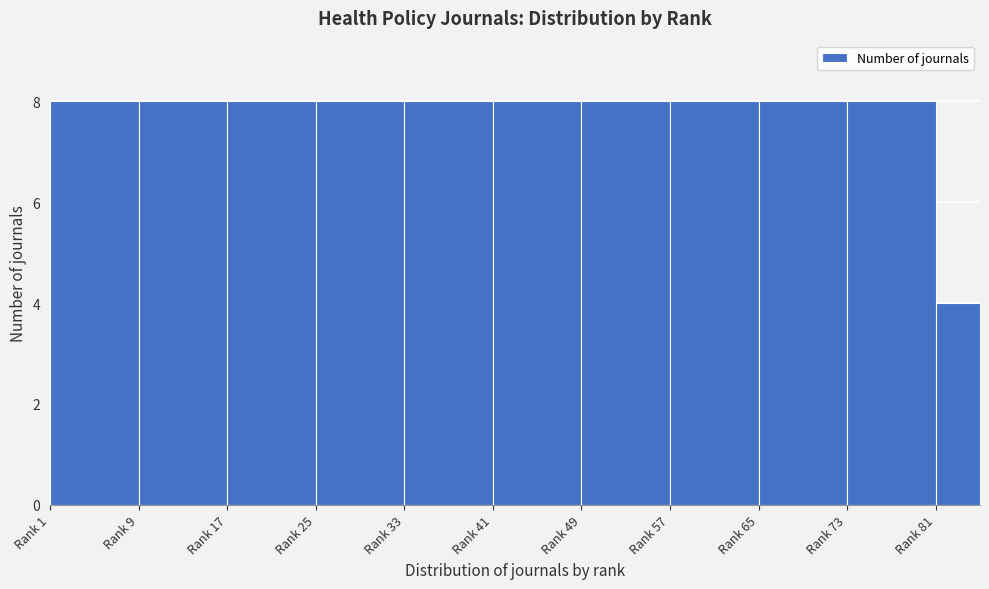

Reading right to left, list all the values displayed in this chart.

Rank 81=4	Rank 73=8	Rank 65=8	Rank 57=8	Rank 49=8	Rank 41=8	Rank 33=8	Rank 25=8	Rank 17=8	Rank 9=8	Rank 1=8